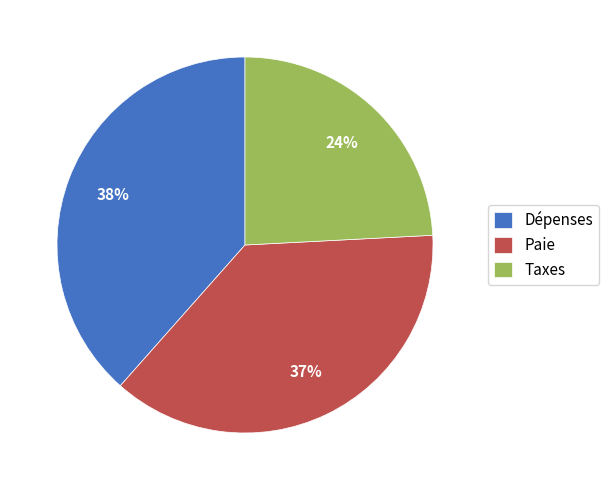

What percentage is the Dépenses slice, to the nearest percent?

38%